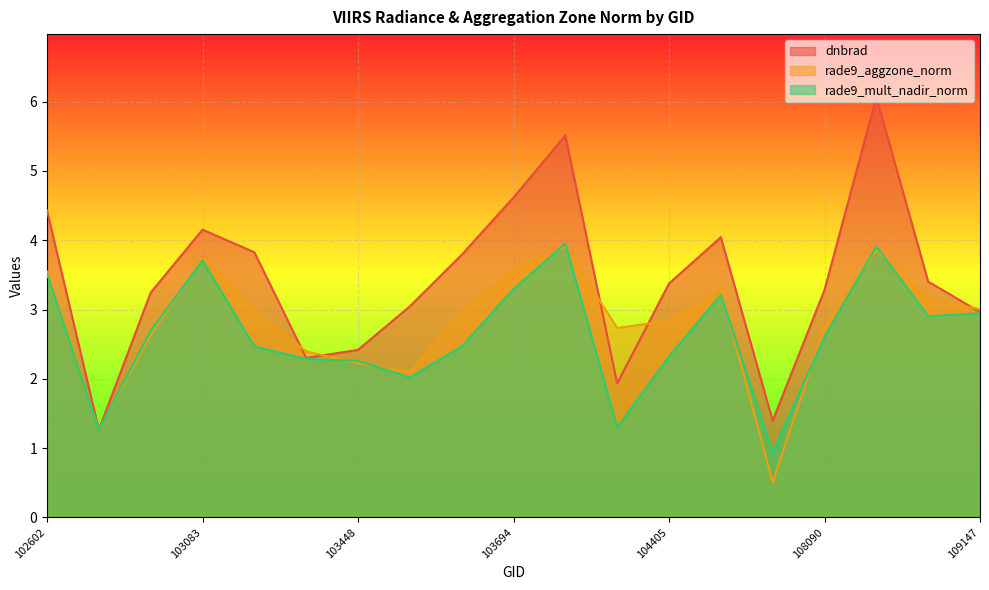

At 104522, list the series in order from smallest to largest.

rade9_mult_nadir_norm, rade9_aggzone_norm, dnbrad